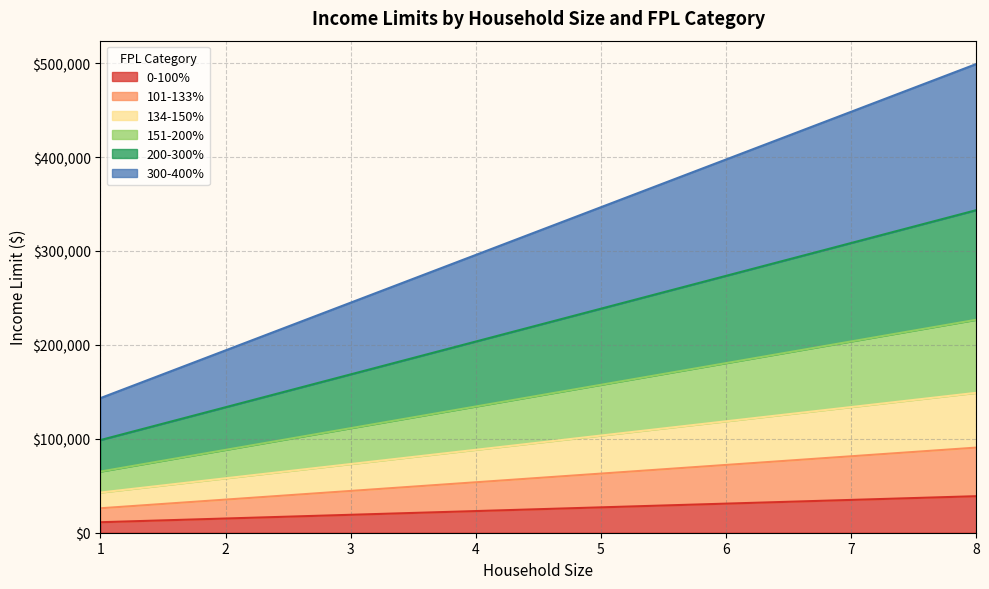

Which category has the highest value in the 134-150% series?

8